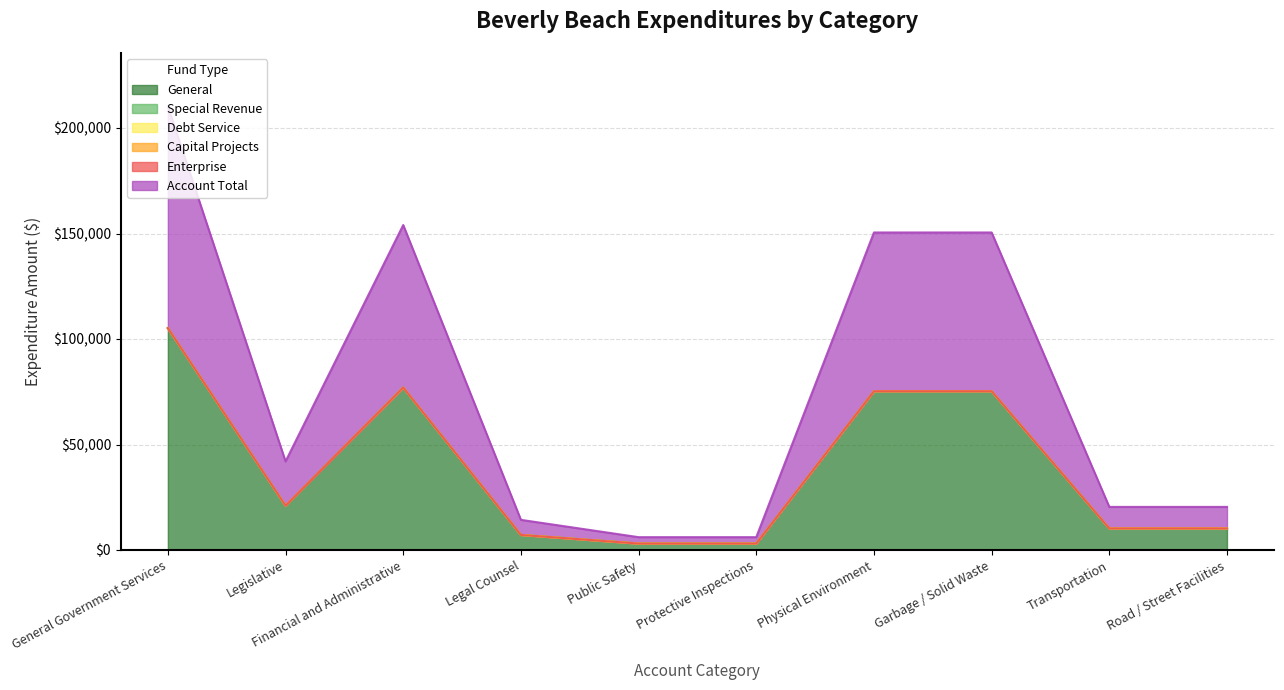

How many distinct data groups are displayed?

6